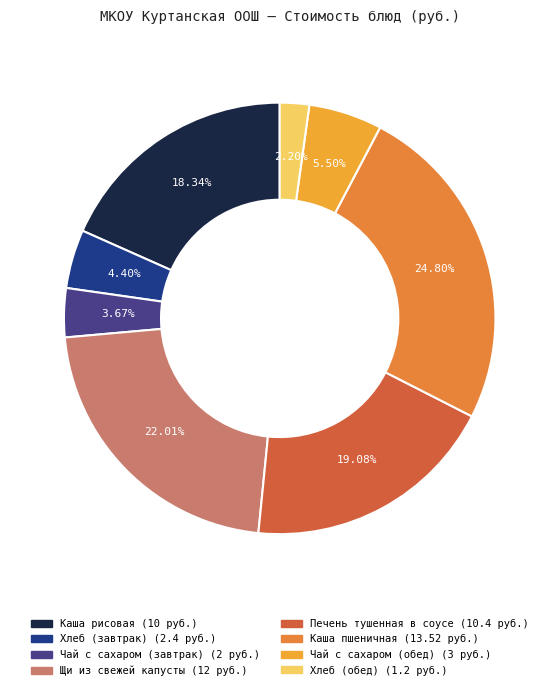

The Щи из свежей капусты slice represents 22% of the pie. True or false?

True